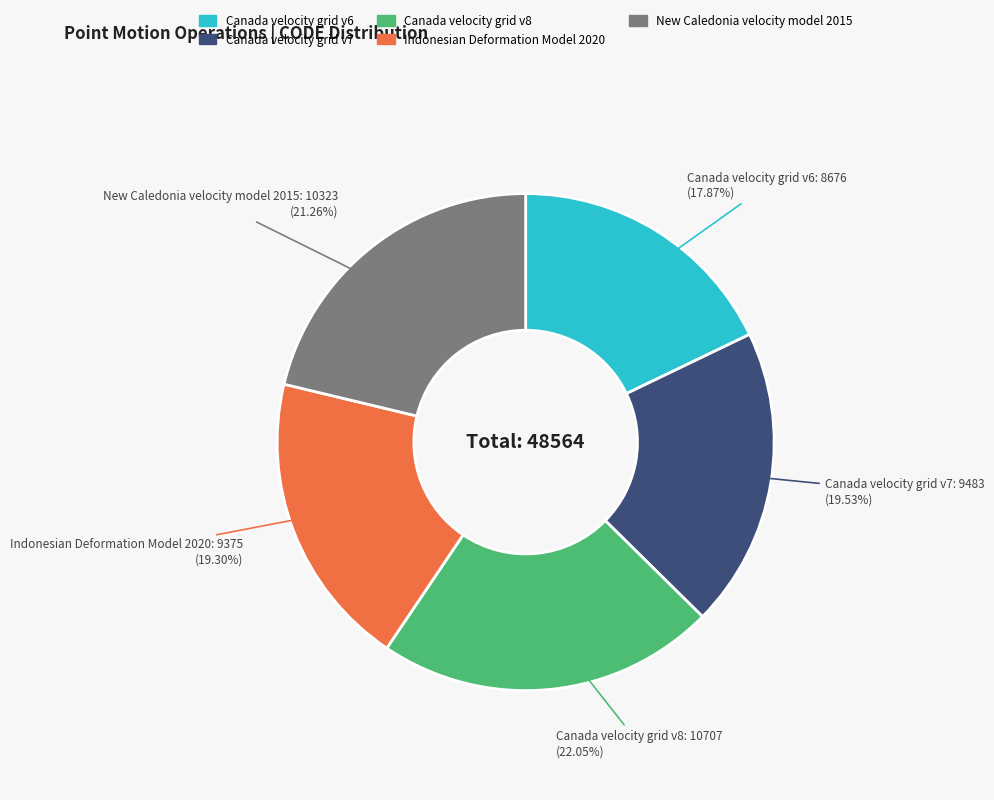

How many slices are in this pie chart?

5